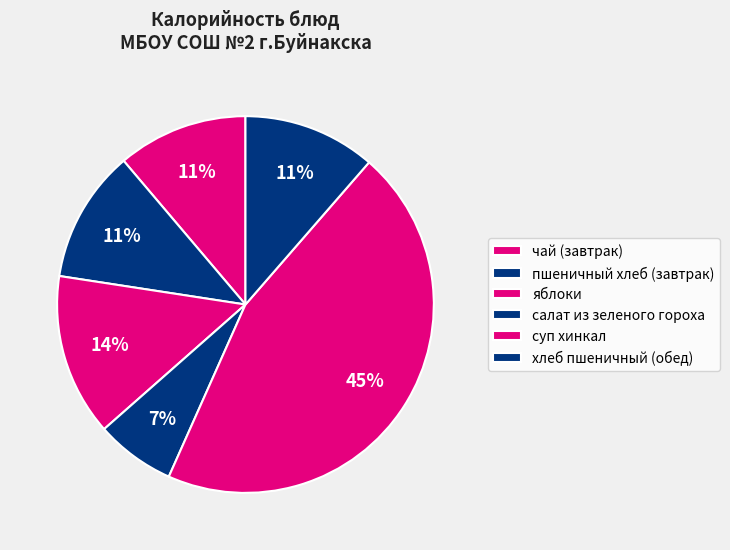

How many slices are in this pie chart?

6